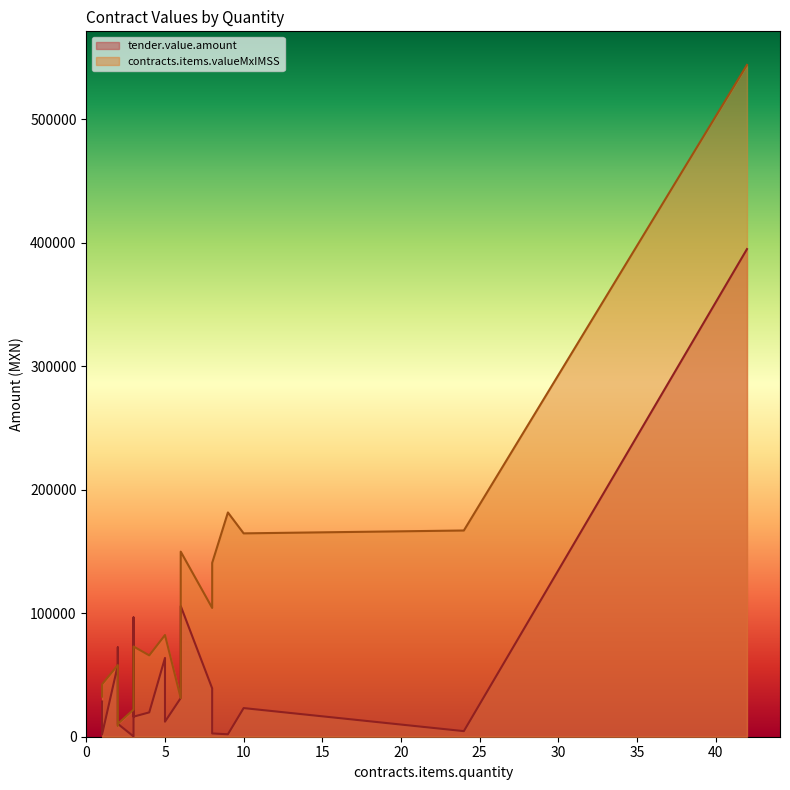

Rank the series at 3 from highest to lowest value.

contracts.items.valueMxIMSS, tender.value.amount